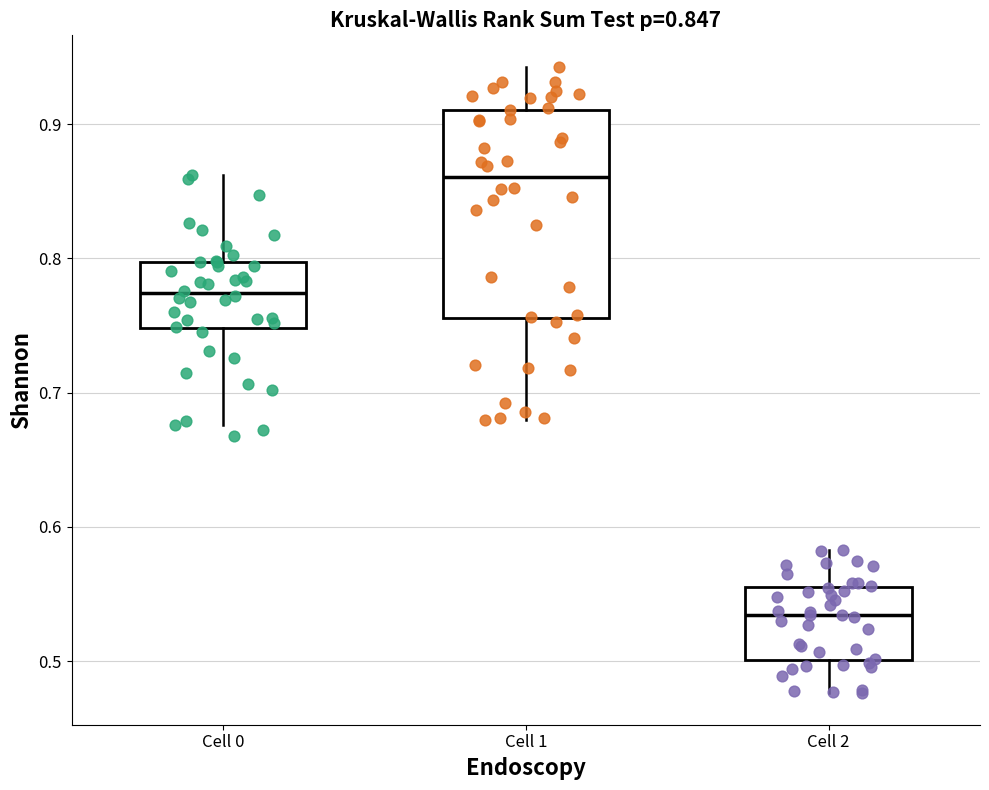

Which box's median line is the highest?

Cell 1